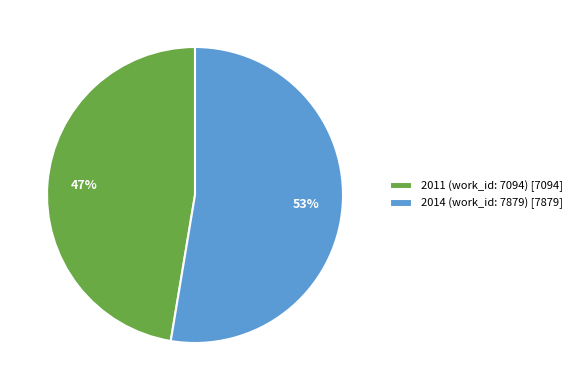

What is the ratio of the value at 2011 (work_id: 7094) to the value at 2014 (work_id: 7879)?

0.9